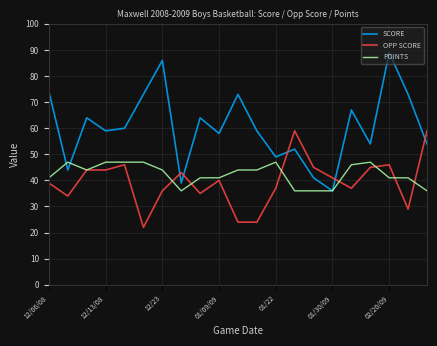

What is the minimum value for OPP SCORE?

22